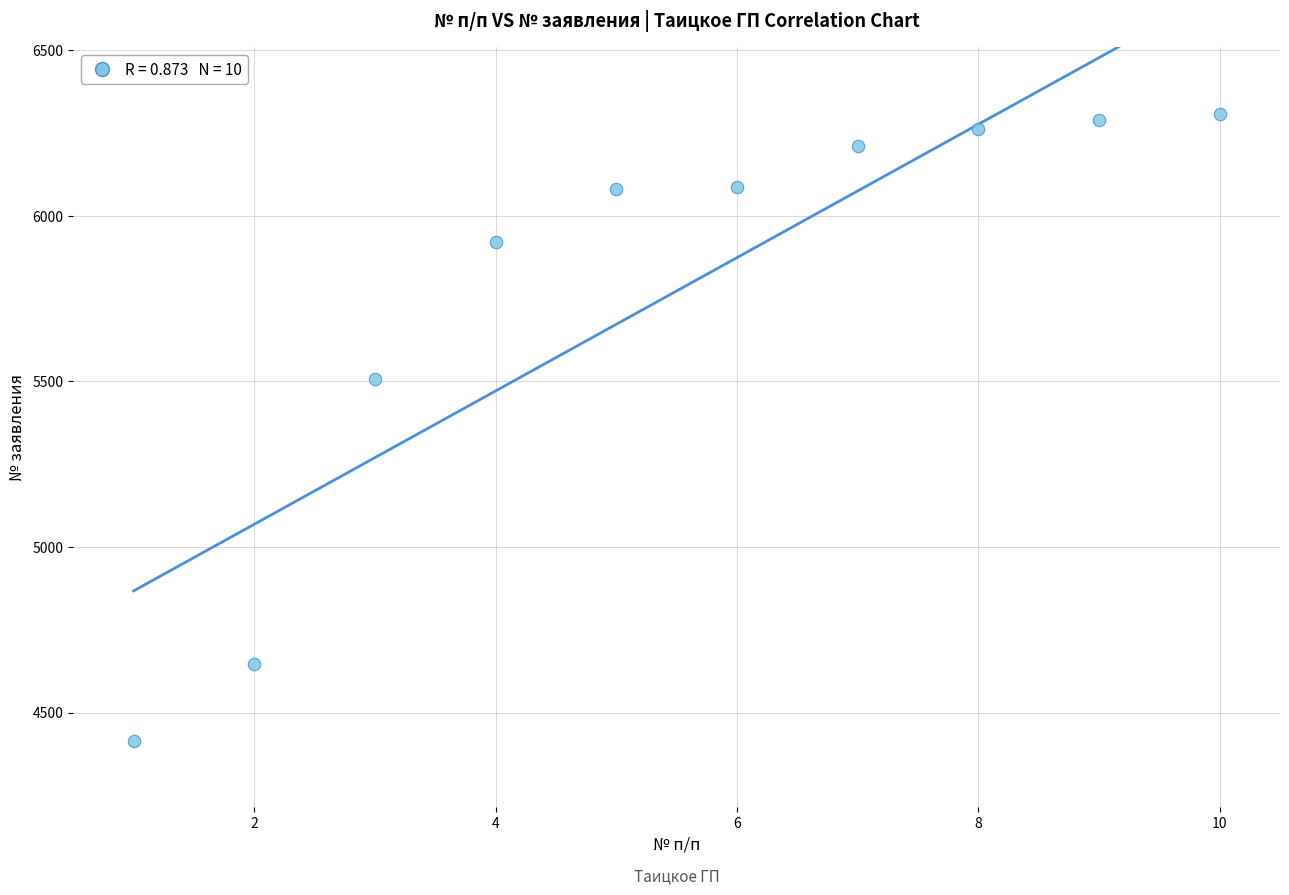

What is the average Y value?

5773